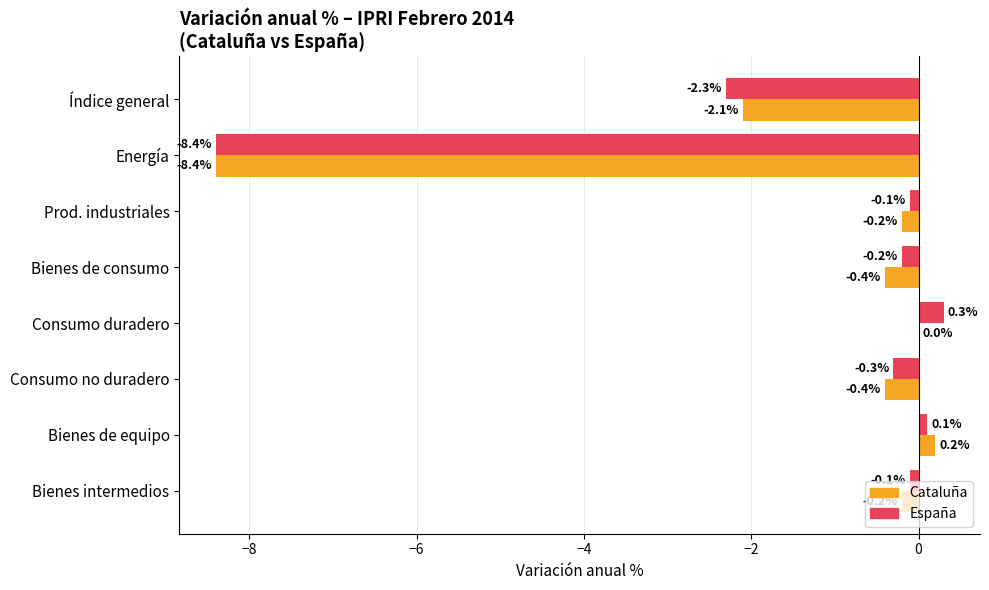

Count the number of data series in this chart.

2